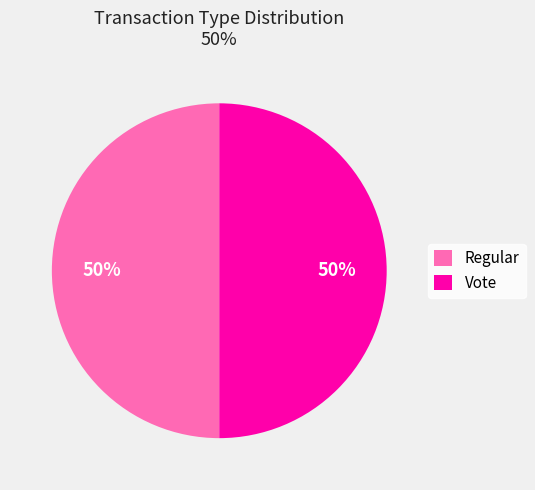

Do Regular and Vote together represent more than half of the pie?

Yes